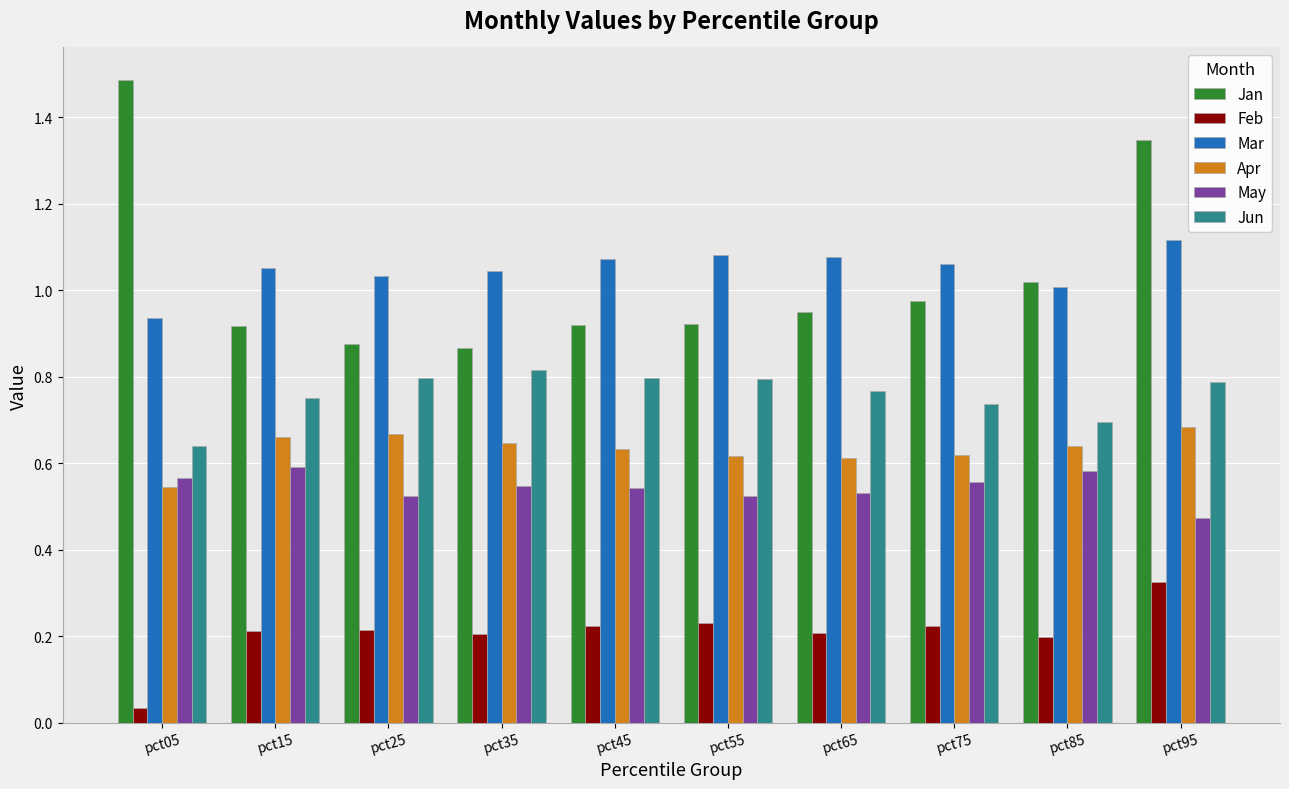

The Feb series shows 0.1 at pct85. True or false?

False